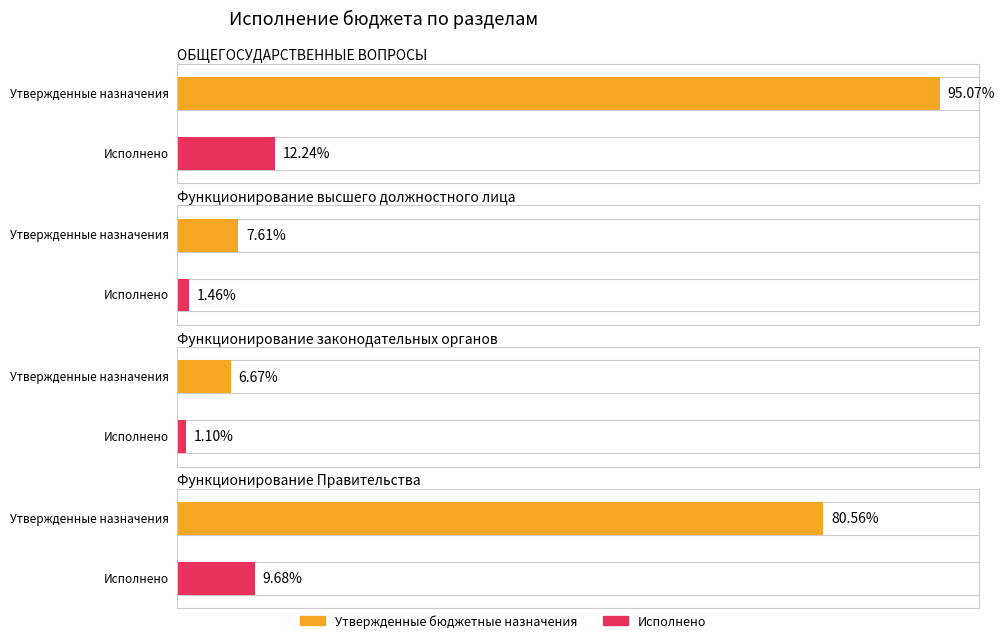

Which series has the largest total across all categories?

Утвержденные бюджетные назначения